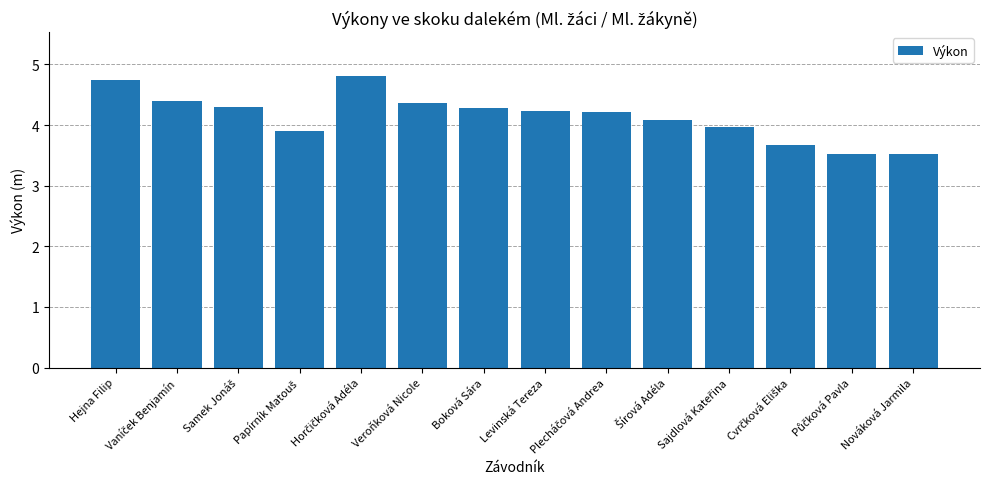

What is the value of the 14th bar from the left?

3.5